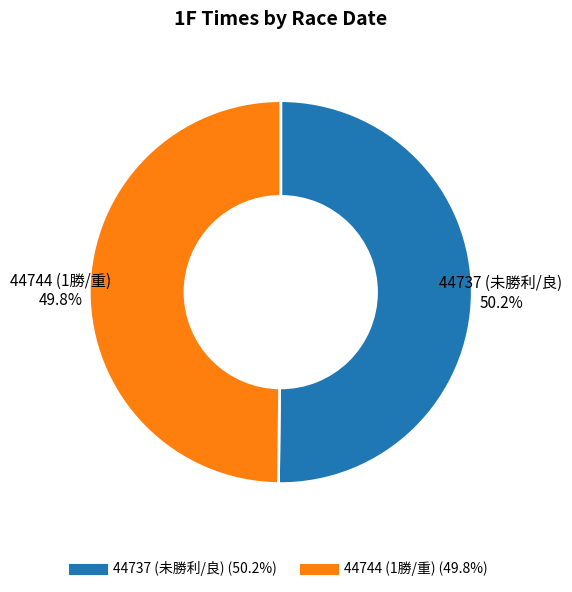

Count the number of slices in the pie.

2